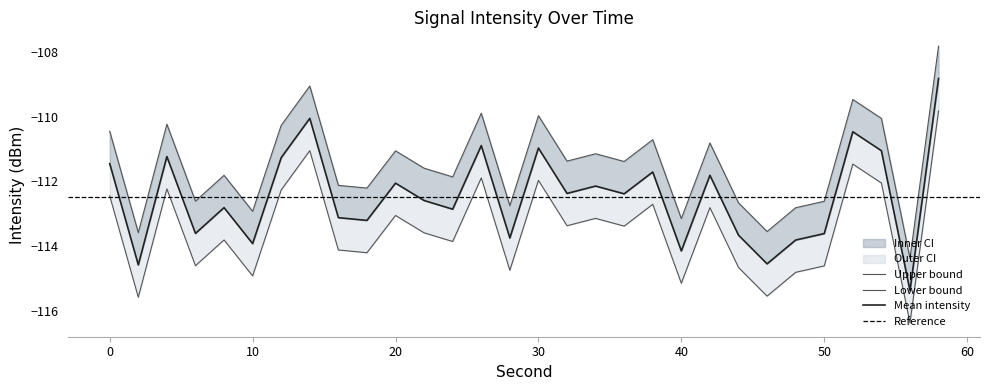

What is the total value across all series at 12?

-333.8